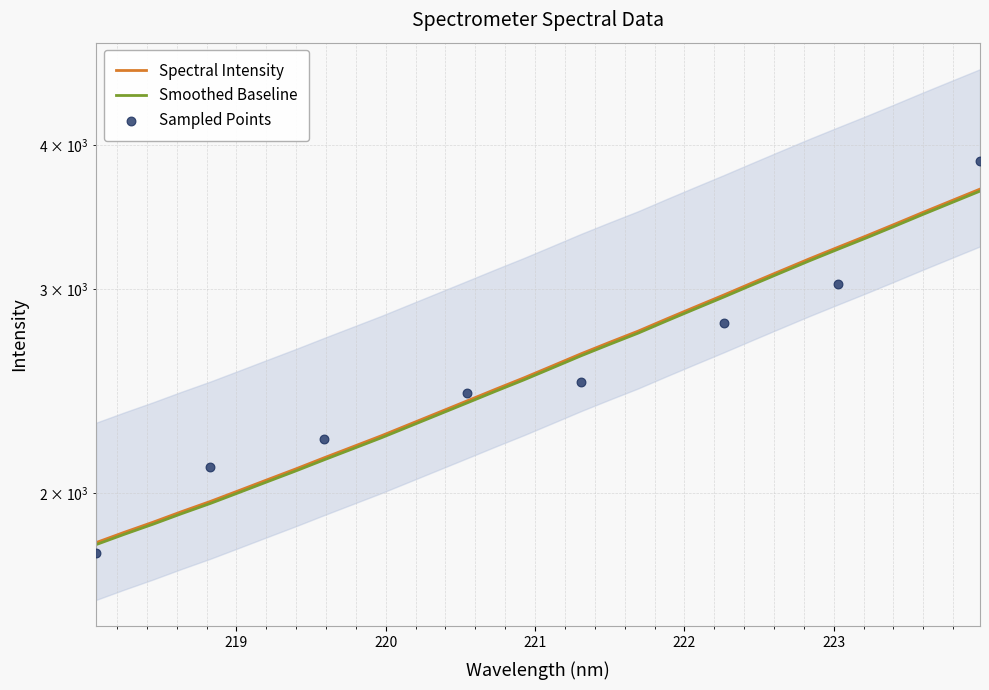

What is the ratio of the value at 223.408 to the value at 223.2172?

1.0